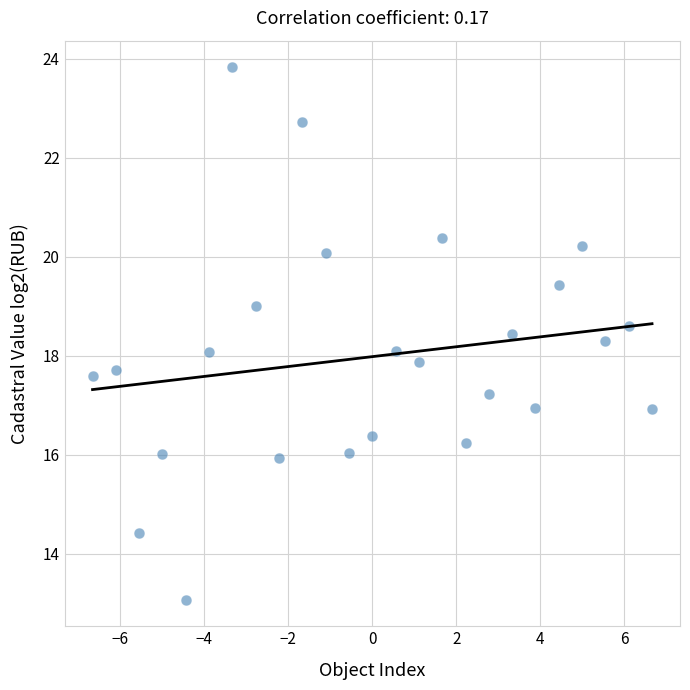

What is the range of X values (max minus min)?

13.3